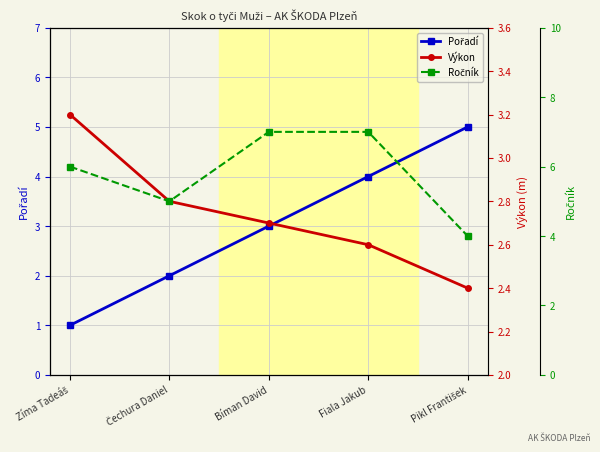

True or false: Výkon and Pořadí cross at least once.

True